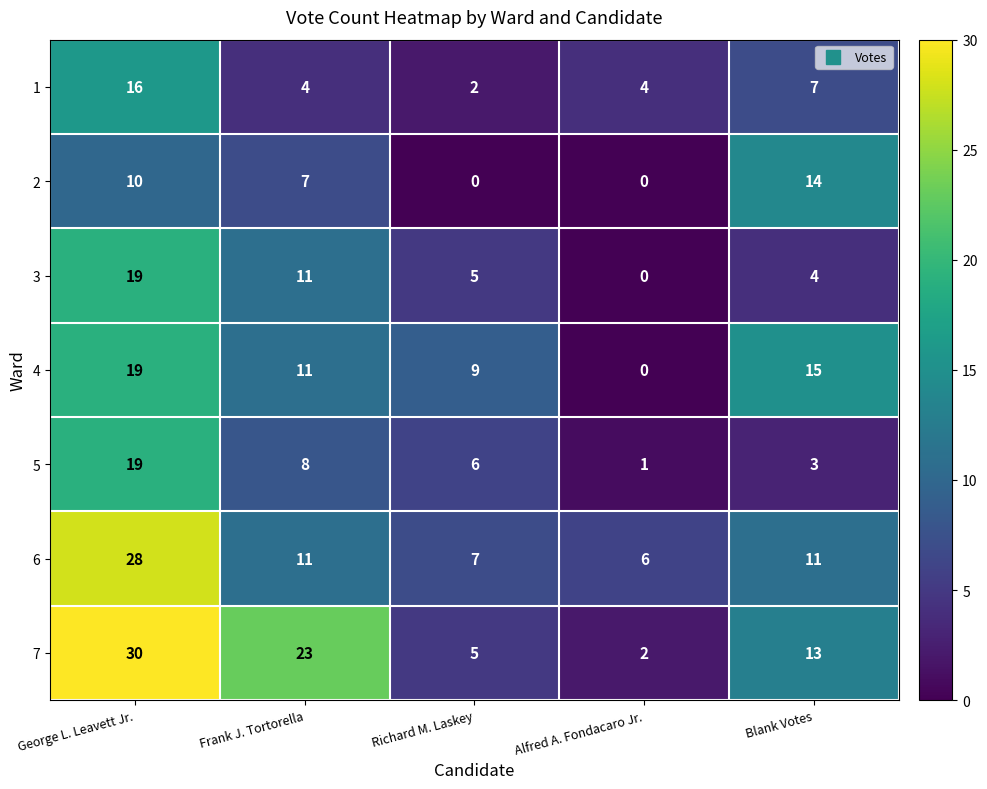

What is the difference between the second highest and minimum values in the 1 series?

5